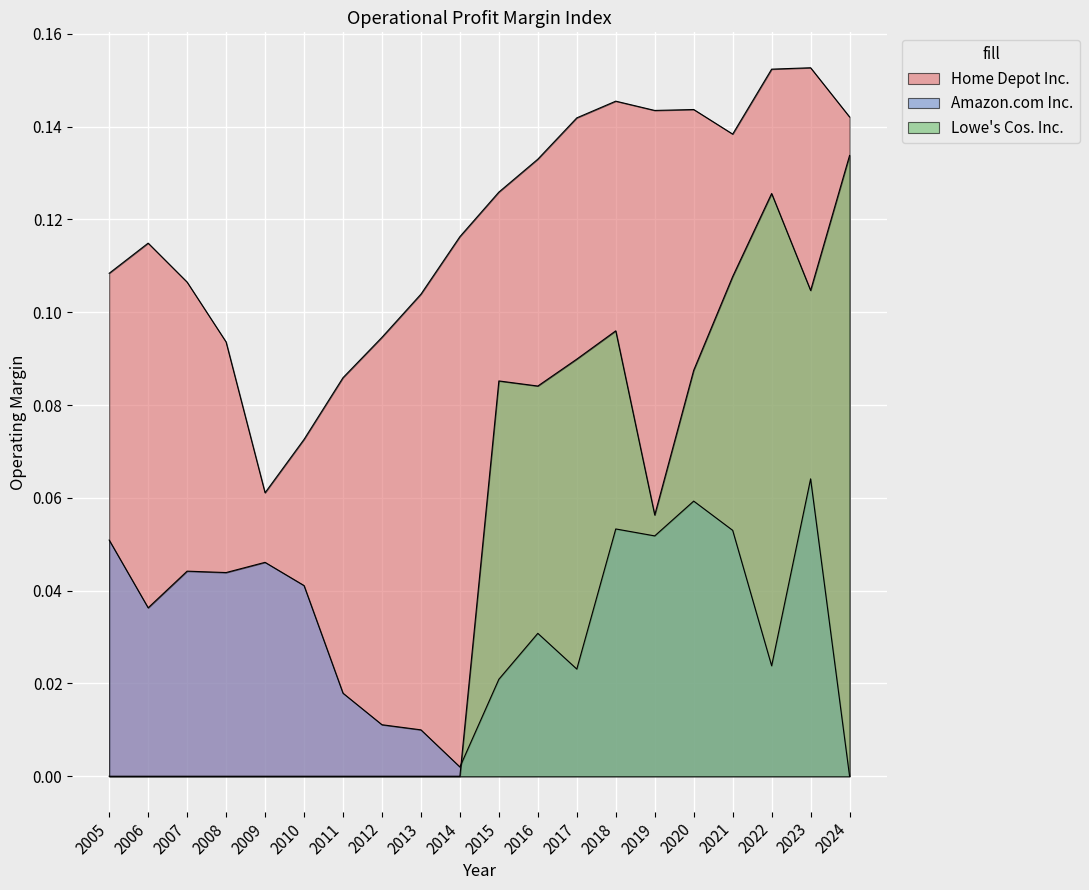

True or false: Amazon.com Inc. and Home Depot Inc. cross at least once.

False